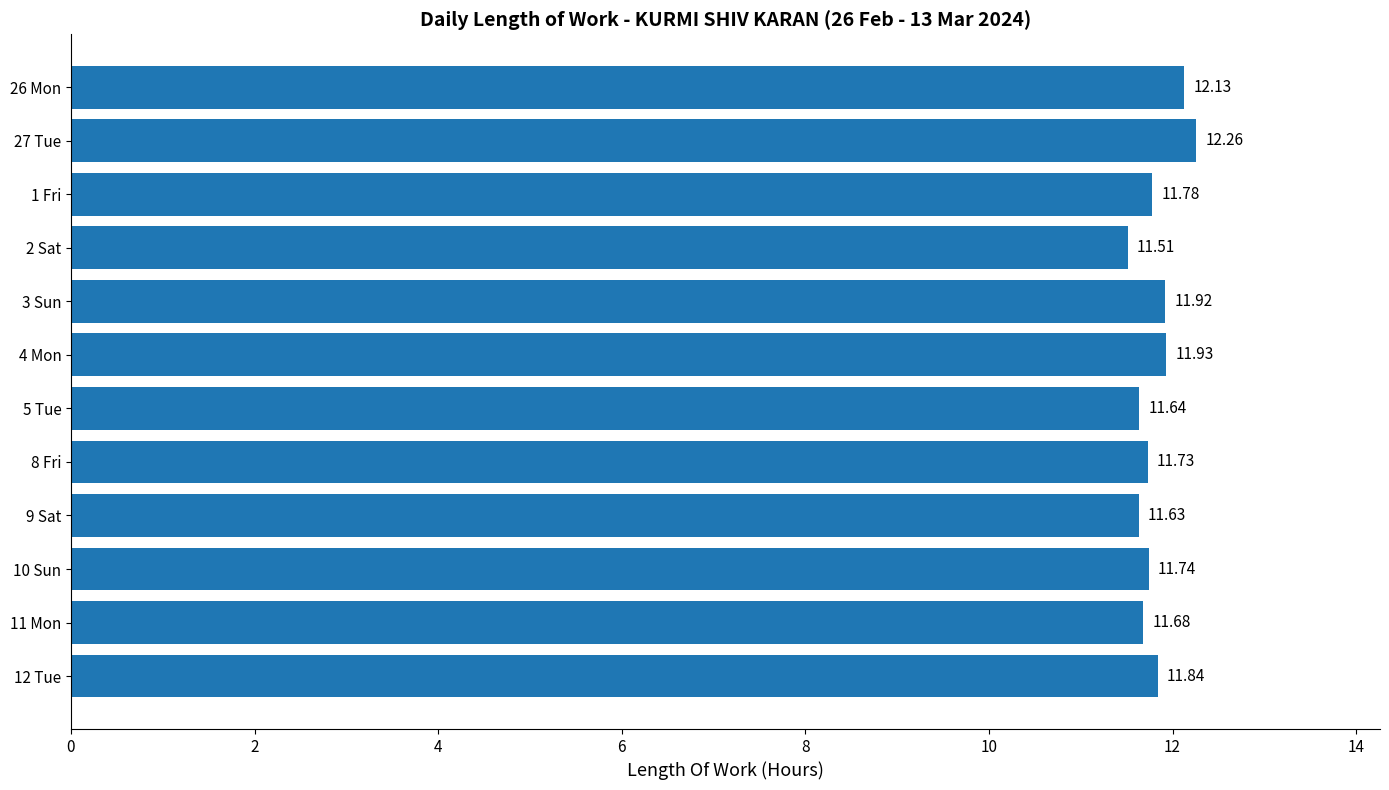

How many distinct data groups are displayed?

1